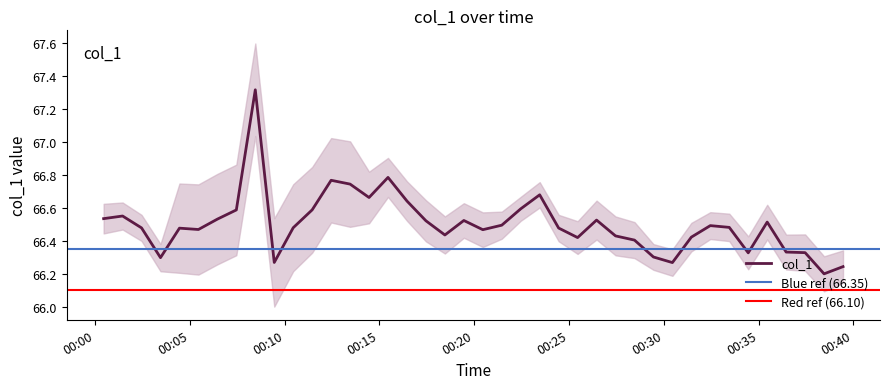

How many values are between 66 and 67?

39